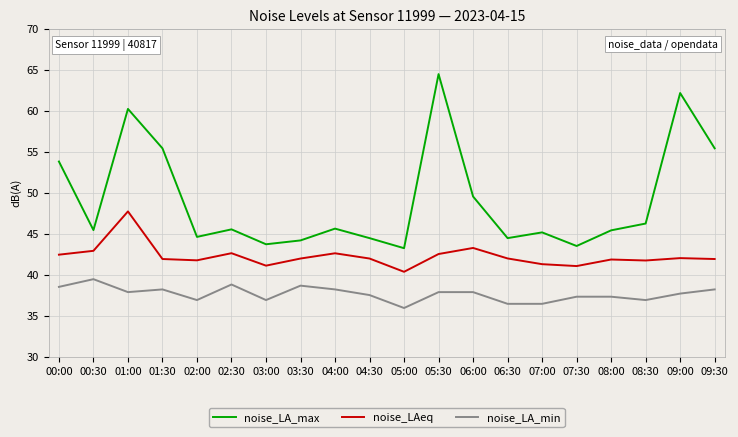

What is the difference between the second highest and second lowest values in the noise_LA_min series?

2.4